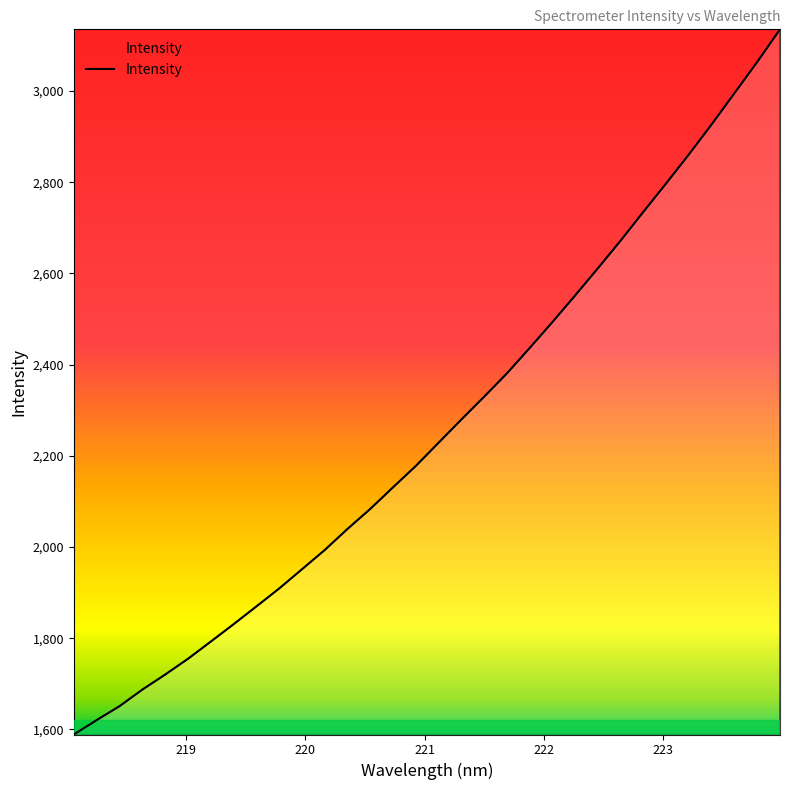

What is the difference between the maximum and minimum values?

1546.2